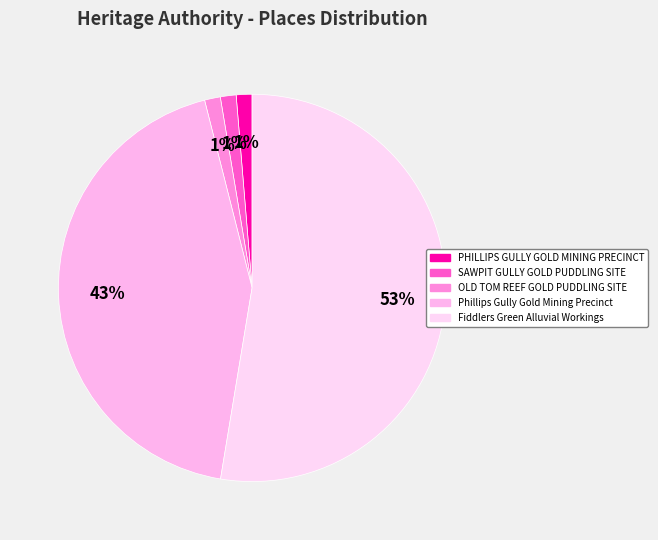

How many slices are in this pie chart?

5